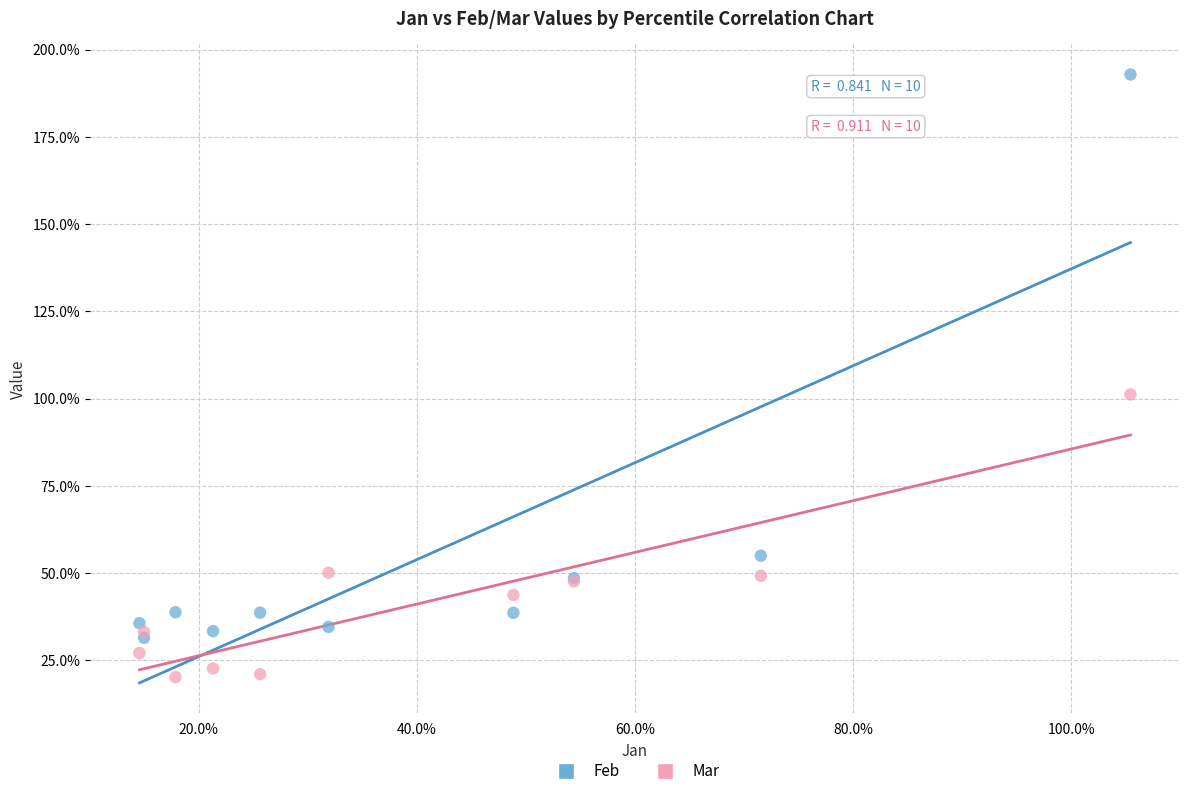

What are all the series names shown in the legend?

Feb, Mar